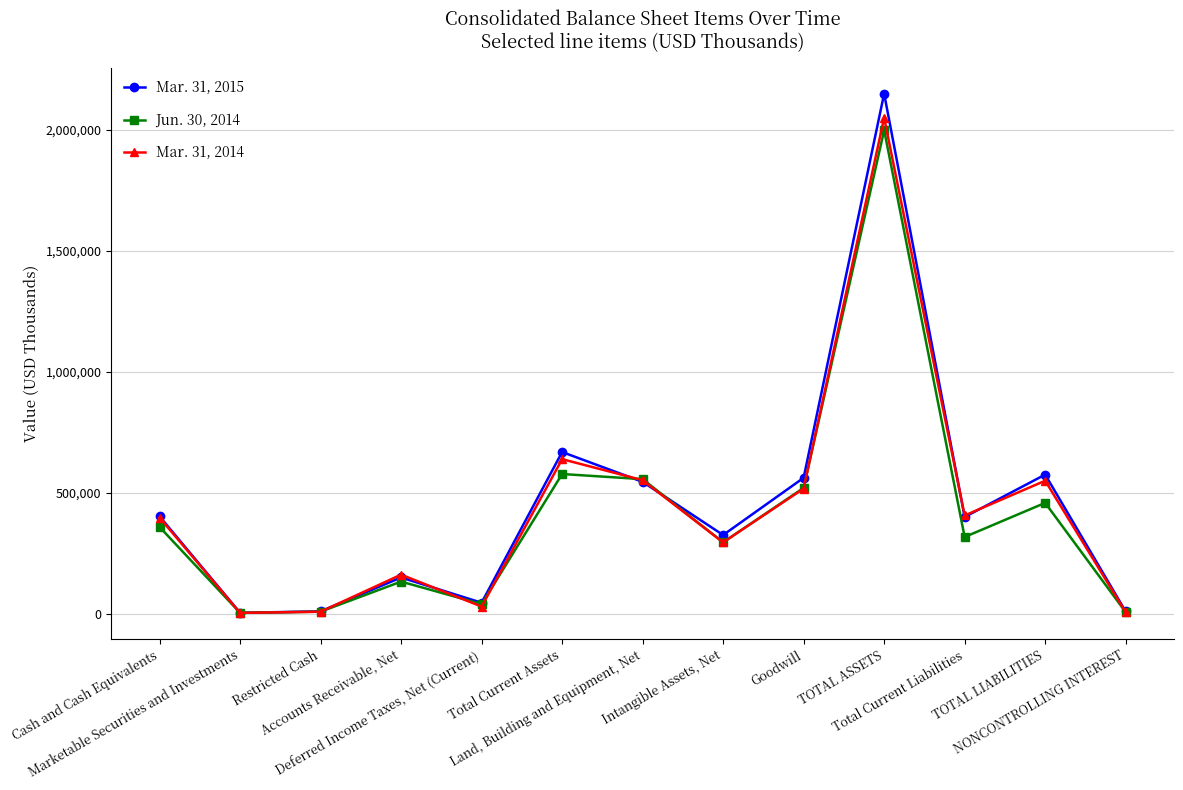

The value of Mar. 31, 2014 at Land, Building and Equipment, Net is 551511. True or false?

True